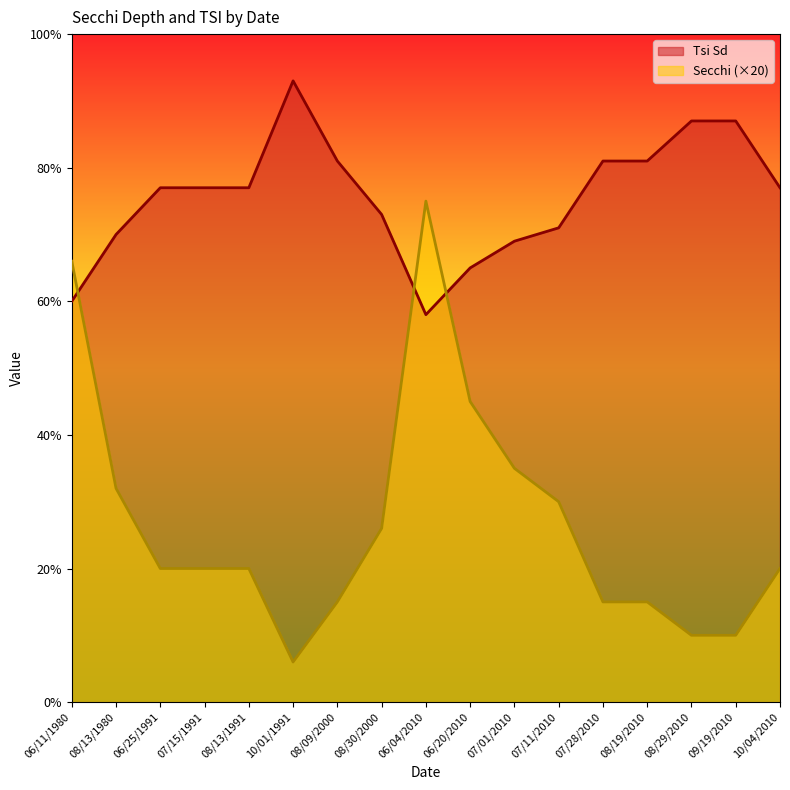

What is the label of the 9th point from the left?

06/04/2010